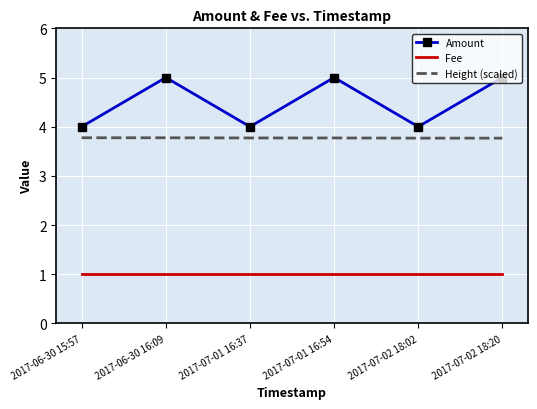

Which series has the largest total across all categories?

Amount